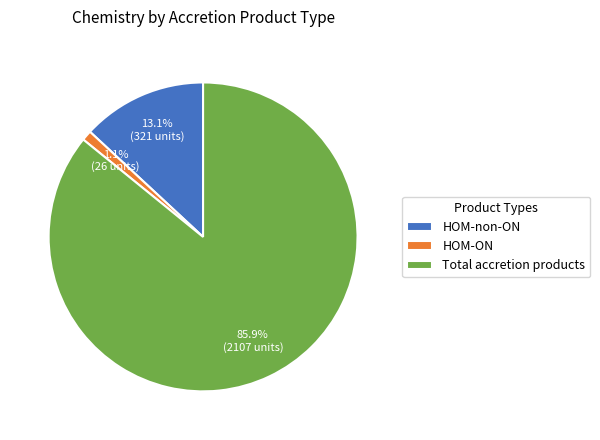

Which category has the biggest portion of the pie?

Total accretion products